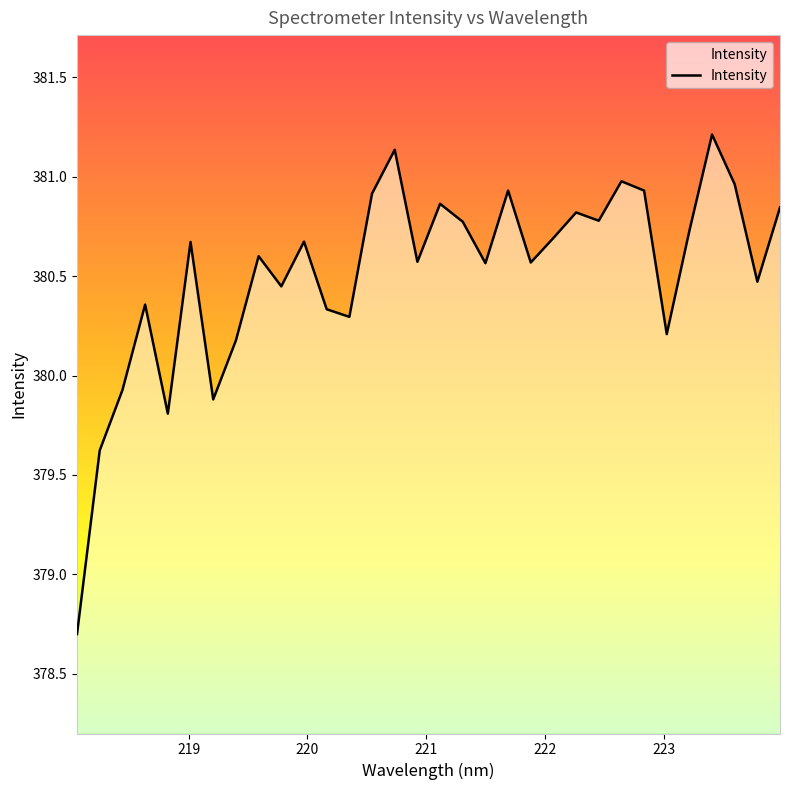

What is the smallest value displayed?

378.7